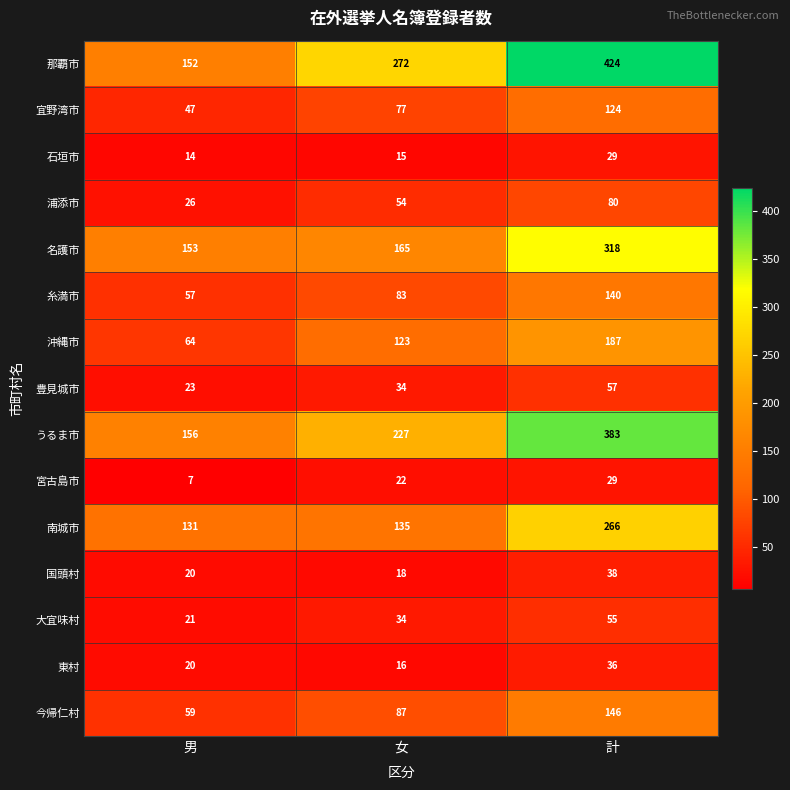

At how many categories does at least one series exceed 340?

1